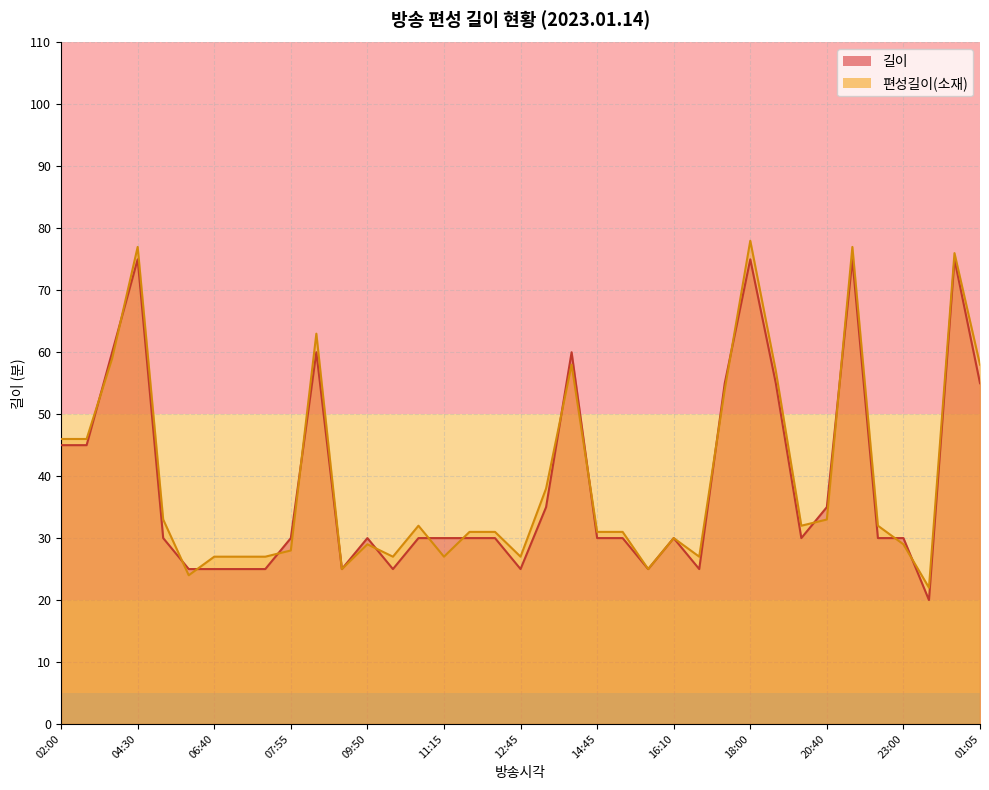

Where does the 편성길이(소재) series first go above 31?

02:00